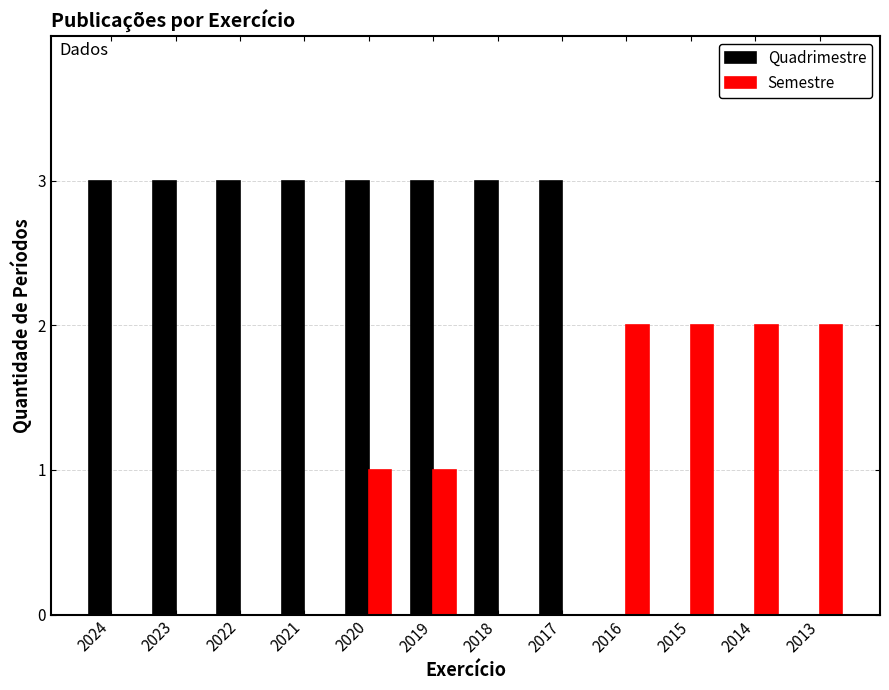

Which series changed the most between 2019 and 2013?

Quadrimestre